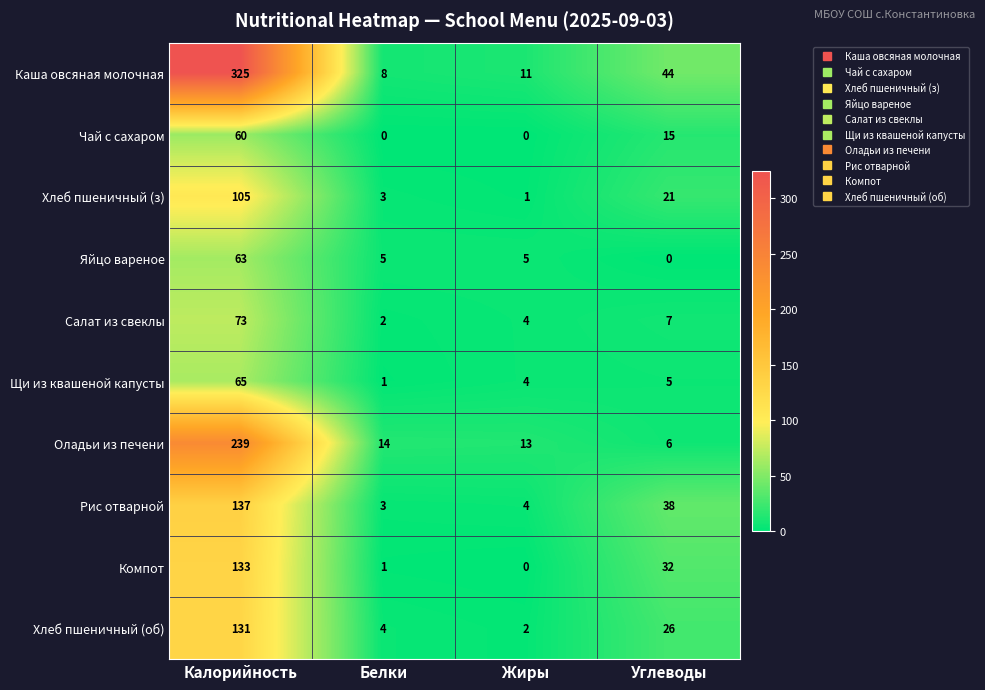

What is the total value across all series at Углеводы?

194